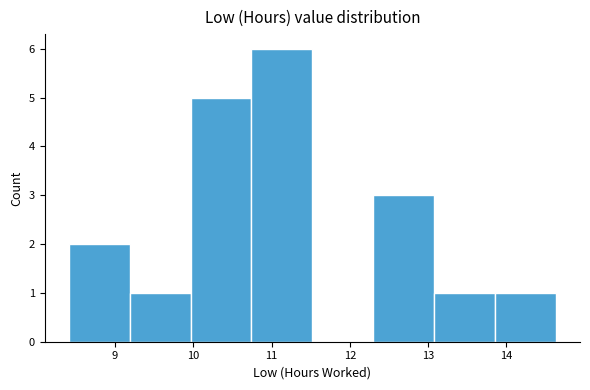

Reading left to right, transcribe this chart: for each bar, give the range it covers on the x-axis and its height. Neither the bar edges nor the heights are printed on the chart, so give them approximately, as read against the axes.

8.4 to 9.2: 2
9.2 to 10.0: 1
10.0 to 10.7: 5
10.7 to 11.5: 6
11.5 to 12.3: 0
12.3 to 13.1: 3
13.1 to 13.9: 1
13.9 to 14.6: 1